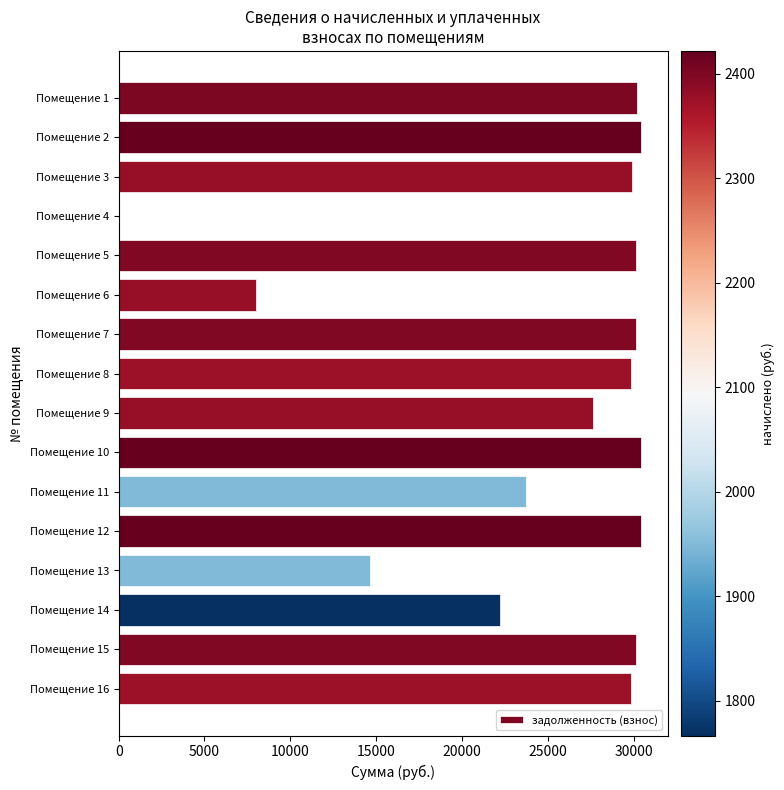

The value at Помещение 5 is 30158.5. True or false?

True